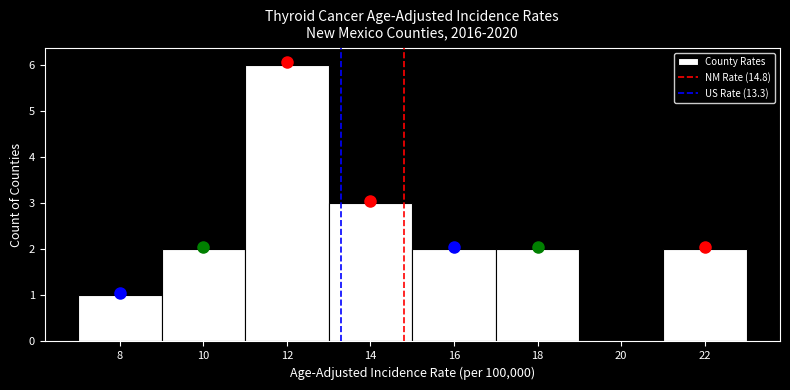

Reading left to right, transcribe this chart: for each bar, give the range it covers on the x-axis and its height. The values are not printed on the chart, so give them approximately, as read against the axis.

7 to 9: 1
9 to 11: 2
11 to 13: 6
13 to 15: 3
15 to 17: 2
17 to 19: 2
19 to 21: 0
21 to 23: 2